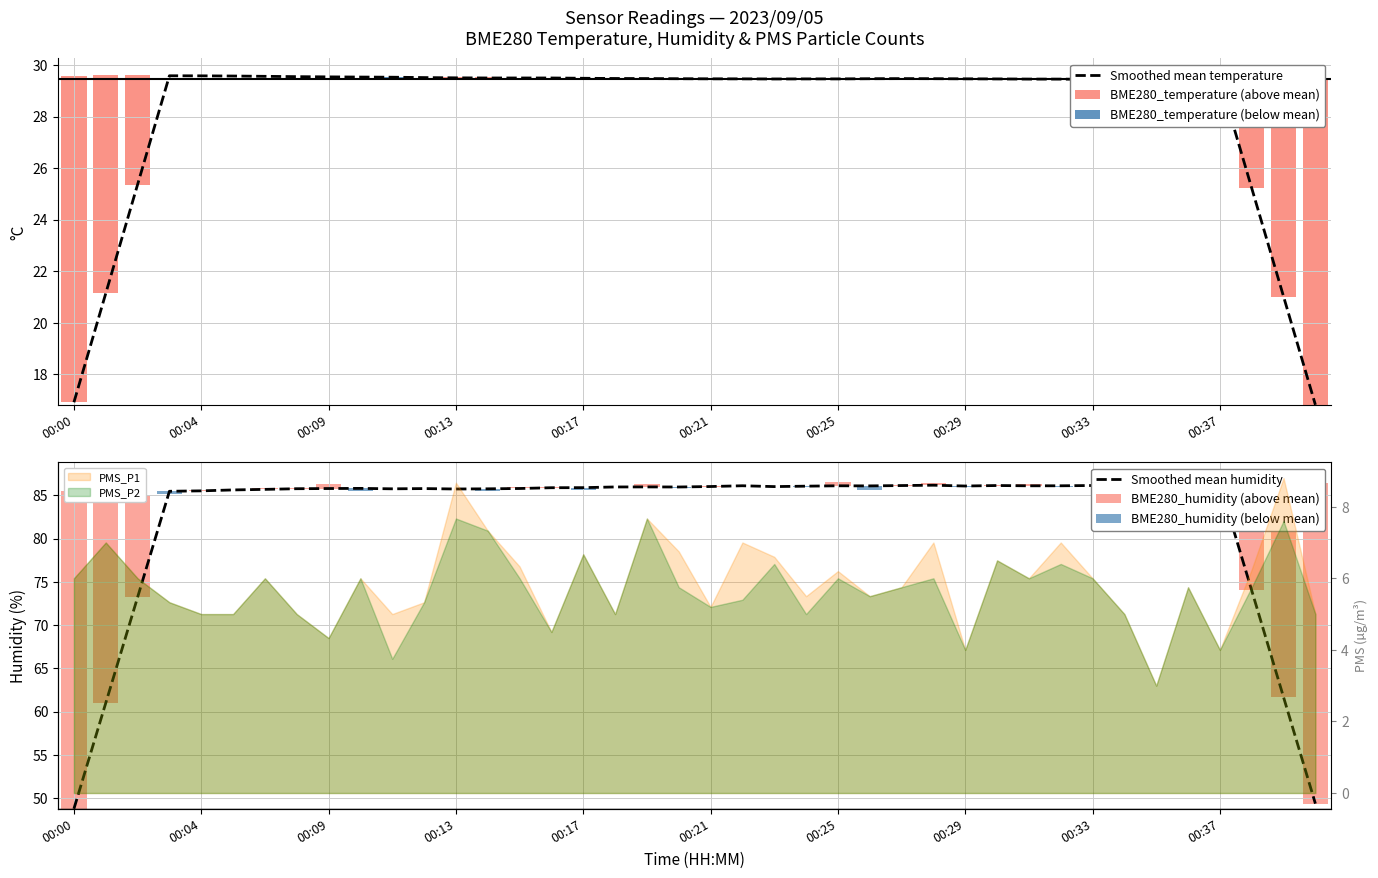

How many groups of bars are there?

40